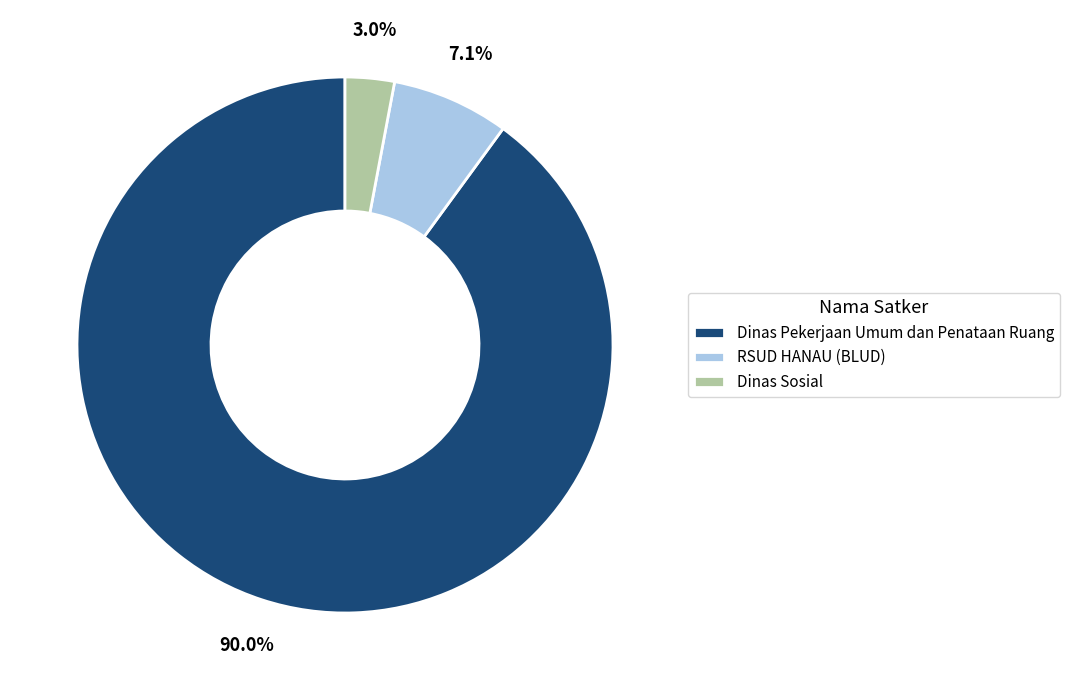

Does any single category account for the majority?

Yes